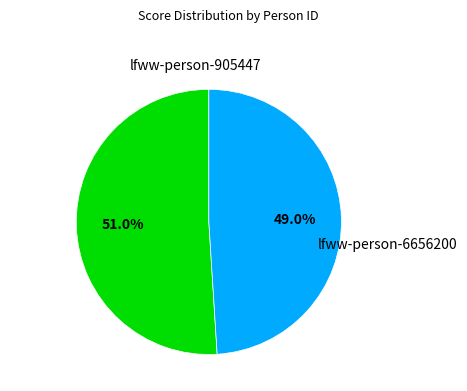

Count the number of slices in the pie.

2